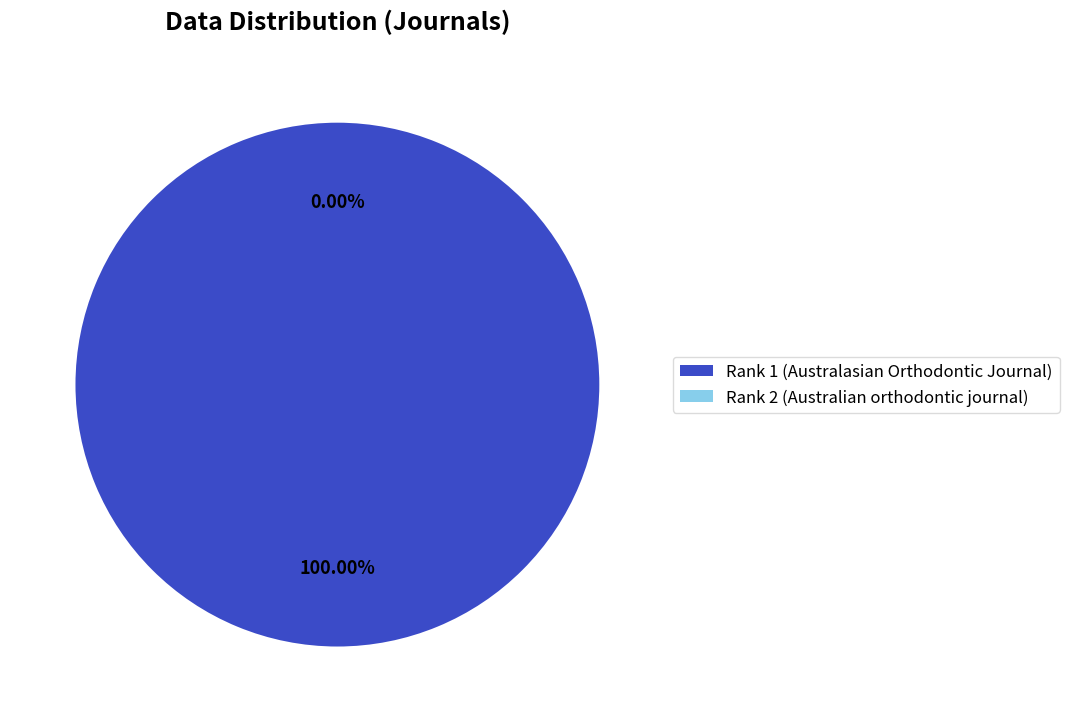

To the nearest percent, what is the combined percentage of Rank 2 (Australian orthodontic journal) and Rank 1 (Australasian Orthodontic Journal)?

100%